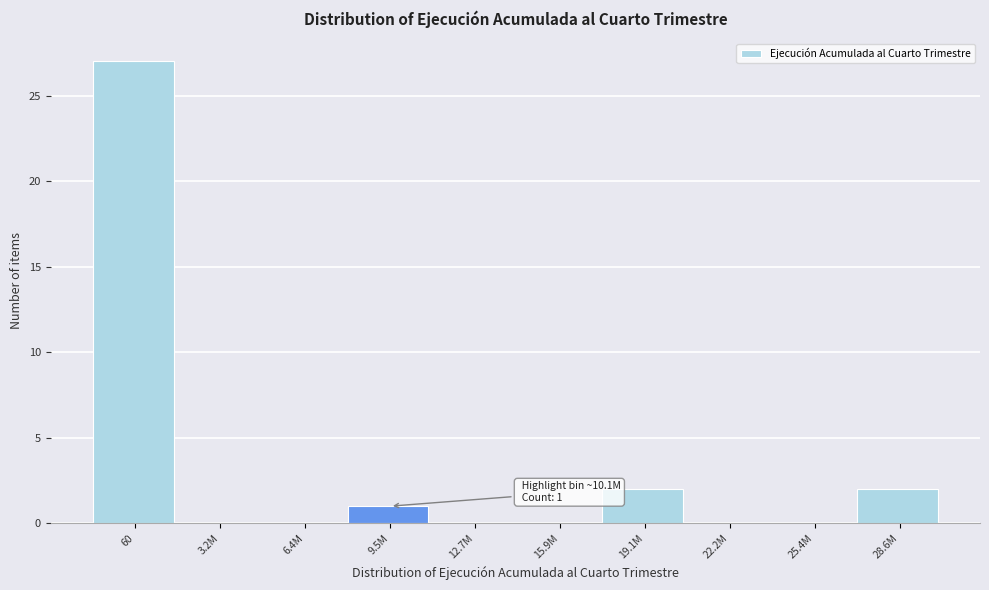

Reading left to right, list all the values displayed in this chart.

60=27	3.2M=0	6.4M=0	9.5M=1	12.7M=0	15.9M=0	19.1M=2	22.2M=0	25.4M=0	28.6M=2